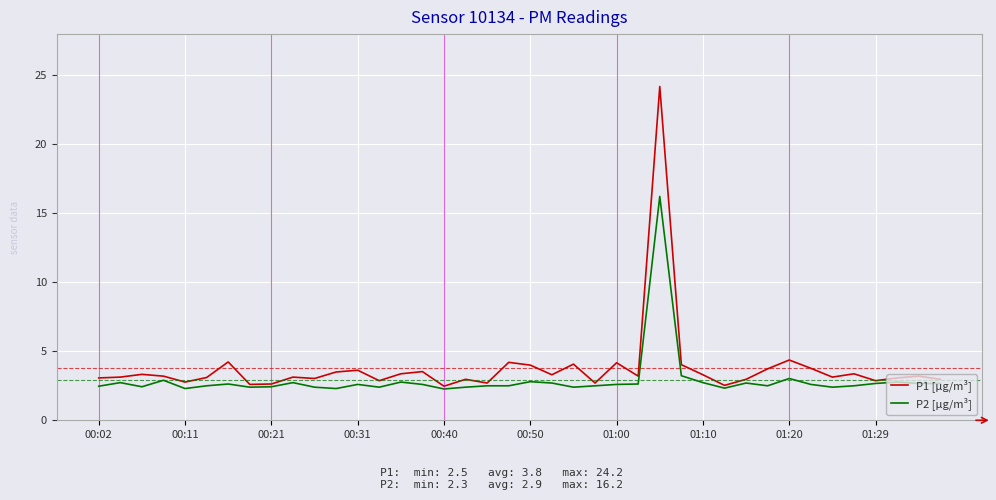

Rank the series by their maximum value, from highest to lowest.

P1 [µg/m³], P2 [µg/m³]